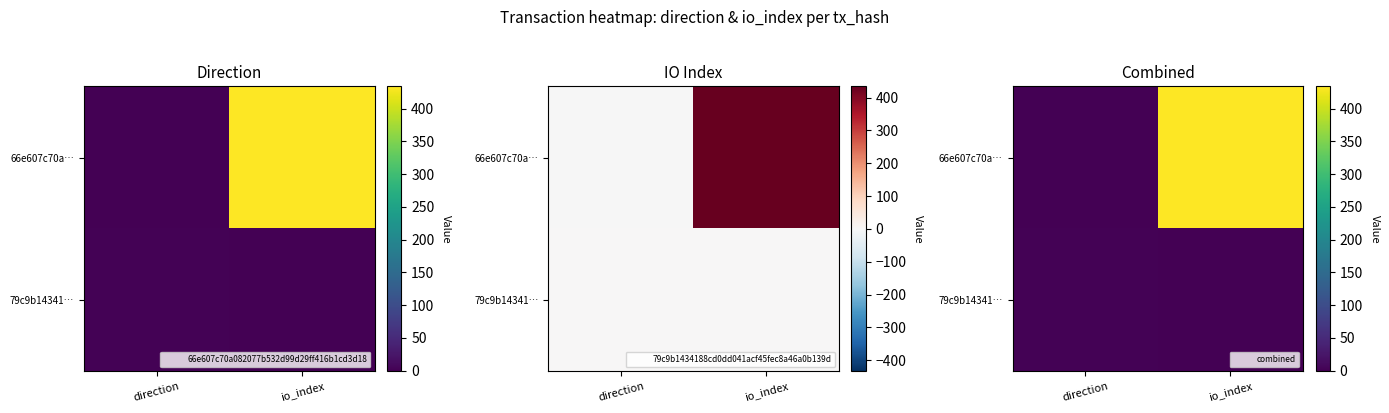

List the series in order of their overall mean, lowest first.

79c9b14341…, 66e607c70a…